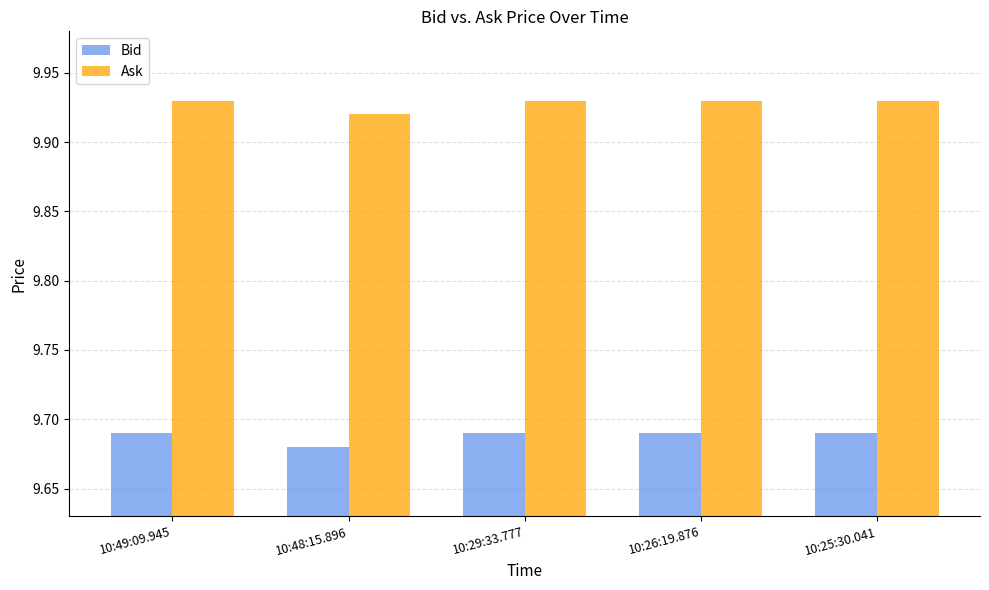

Does the chart contain any negative values?

No